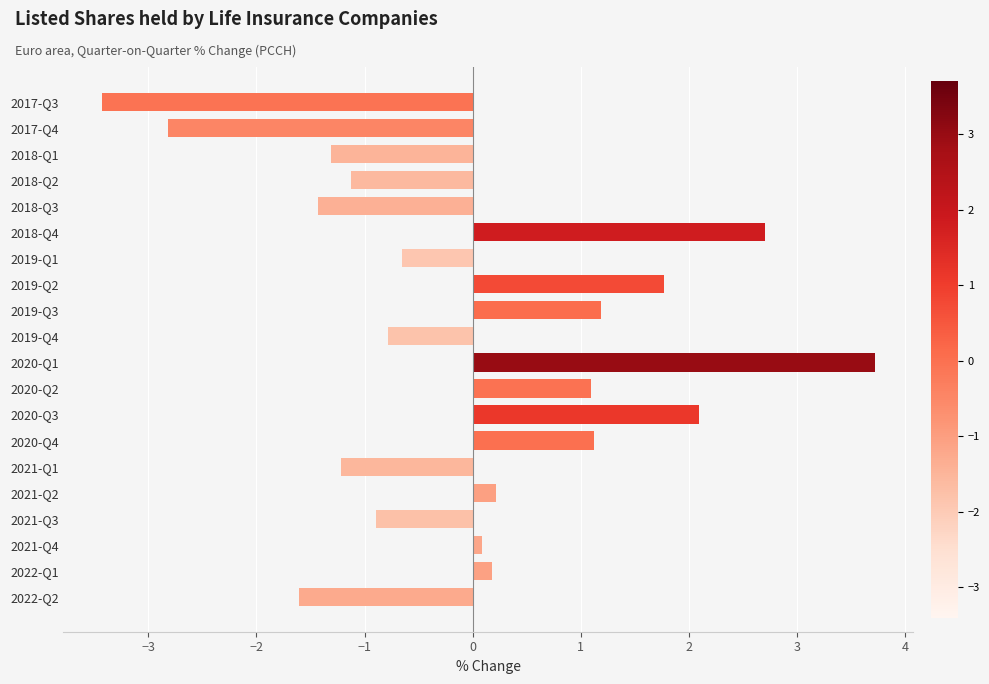

What is the label of the 3rd bar from the bottom?

2021-Q4